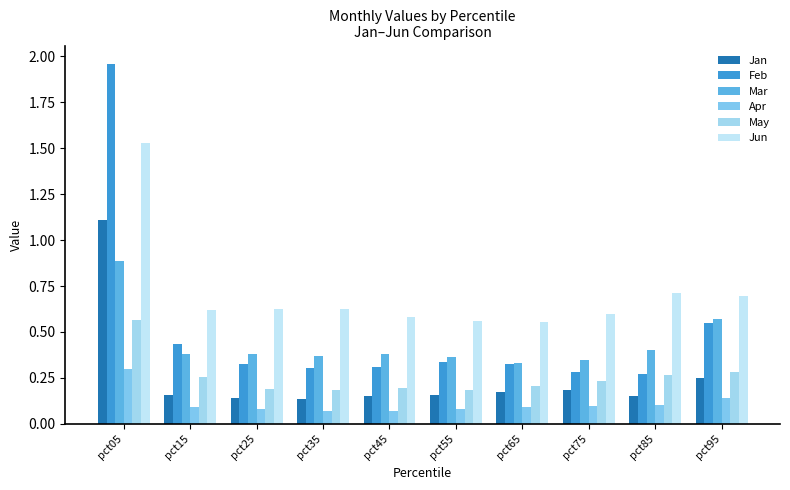

What is the difference between the maximum and minimum values in the Mar series?

0.6